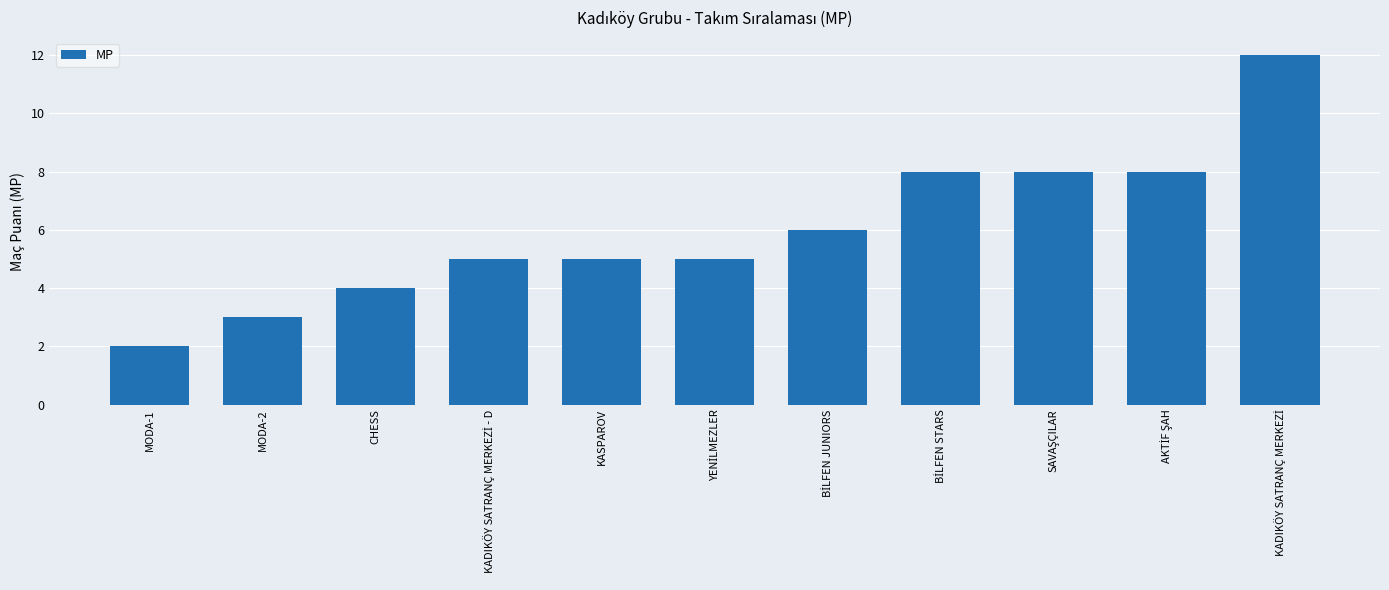

The value at CHESS is 1. True or false?

False